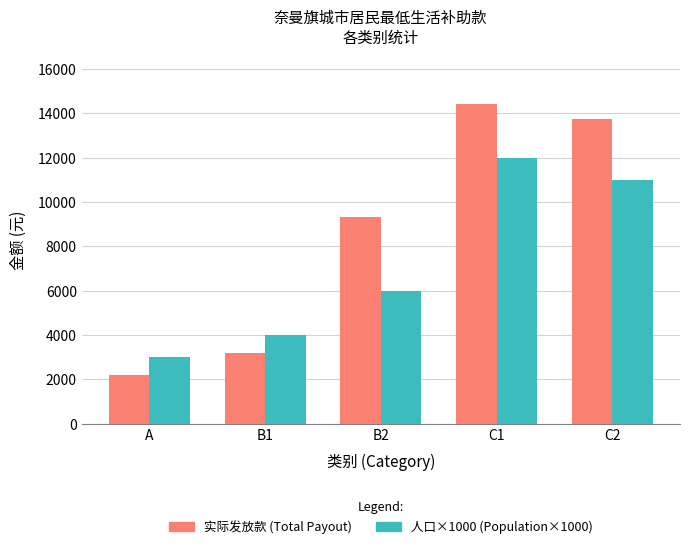

What is the maximum value for 实际发放款 (Total Payout)?

14420